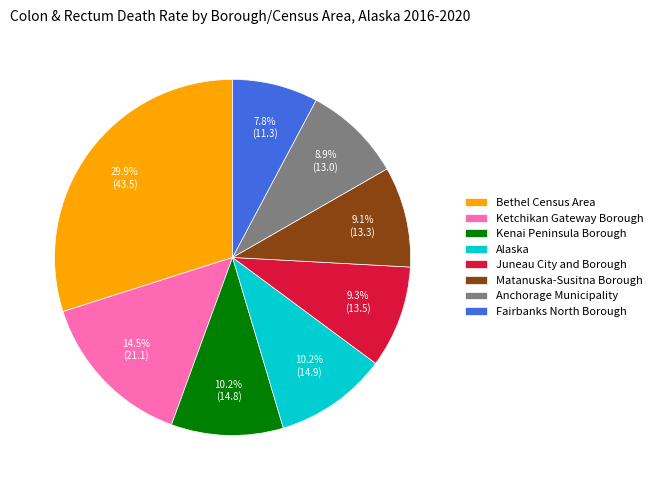

To the nearest percent, what is the difference between the Ketchikan Gateway Borough and Matanuska-Susitna Borough slice percentages?

5%